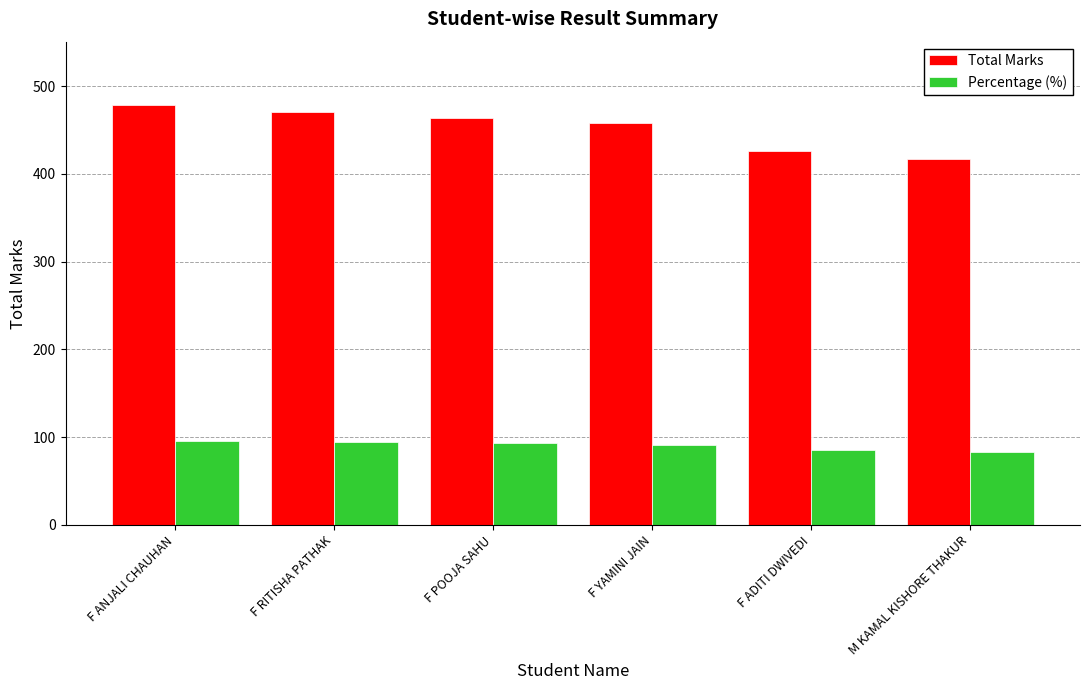

Which series has the largest range (max minus min)?

Total Marks